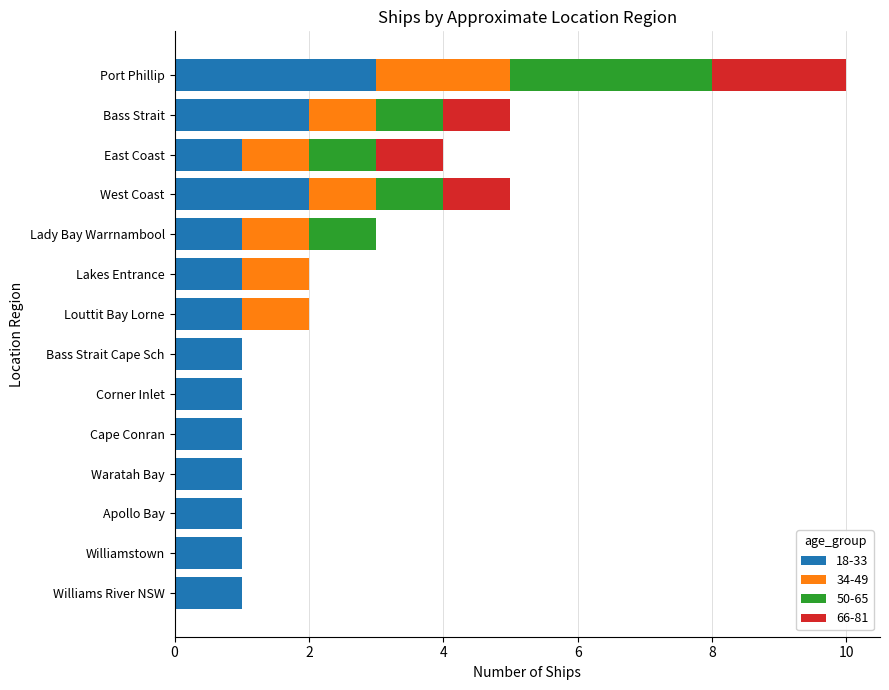

At which category is the sum across all series the highest?

Port Phillip